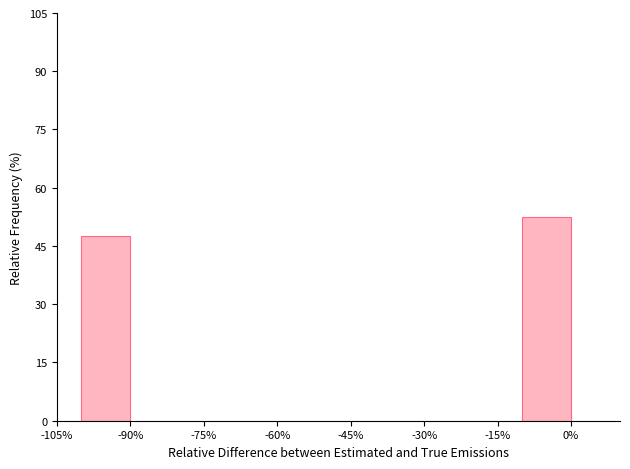

Reading left to right, extract all data points from this chart.

47.5	52.5